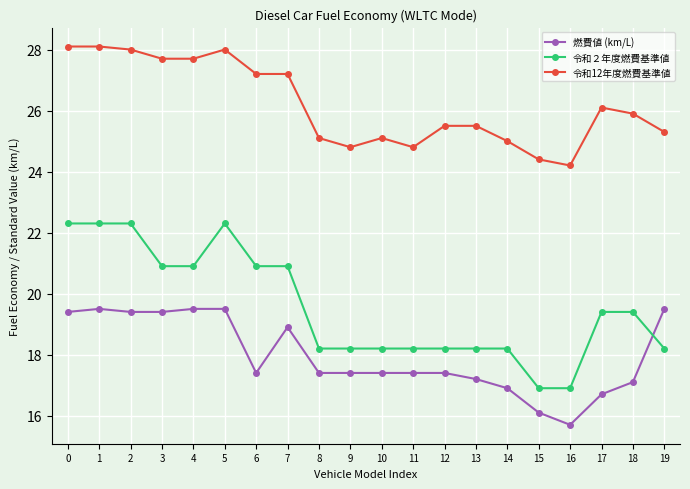

Reading left to right, list all the values displayed in this chart.

燃費値 (km/L): 0=19.4	1=19.5	2=19.4	3=19.4	4=19.5	5=19.5	6=17.4	7=18.9	8=17.4	9=17.4	10=17.4	11=17.4	12=17.4	13=17.2	14=16.9	15=16.1	16=15.7	17=16.7	18=17.1	19=19.5
令和２年度燃費基準値: 0=22.3	1=22.3	2=22.3	3=20.9	4=20.9	5=22.3	6=20.9	7=20.9	8=18.2	9=18.2	10=18.2	11=18.2	12=18.2	13=18.2	14=18.2	15=16.9	16=16.9	17=19.4	18=19.4	19=18.2
令和12年度燃費基準値: 0=28.1	1=28.1	2=28.0	3=27.7	4=27.7	5=28.0	6=27.2	7=27.2	8=25.1	9=24.8	10=25.1	11=24.8	12=25.5	13=25.5	14=25.0	15=24.4	16=24.2	17=26.1	18=25.9	19=25.3